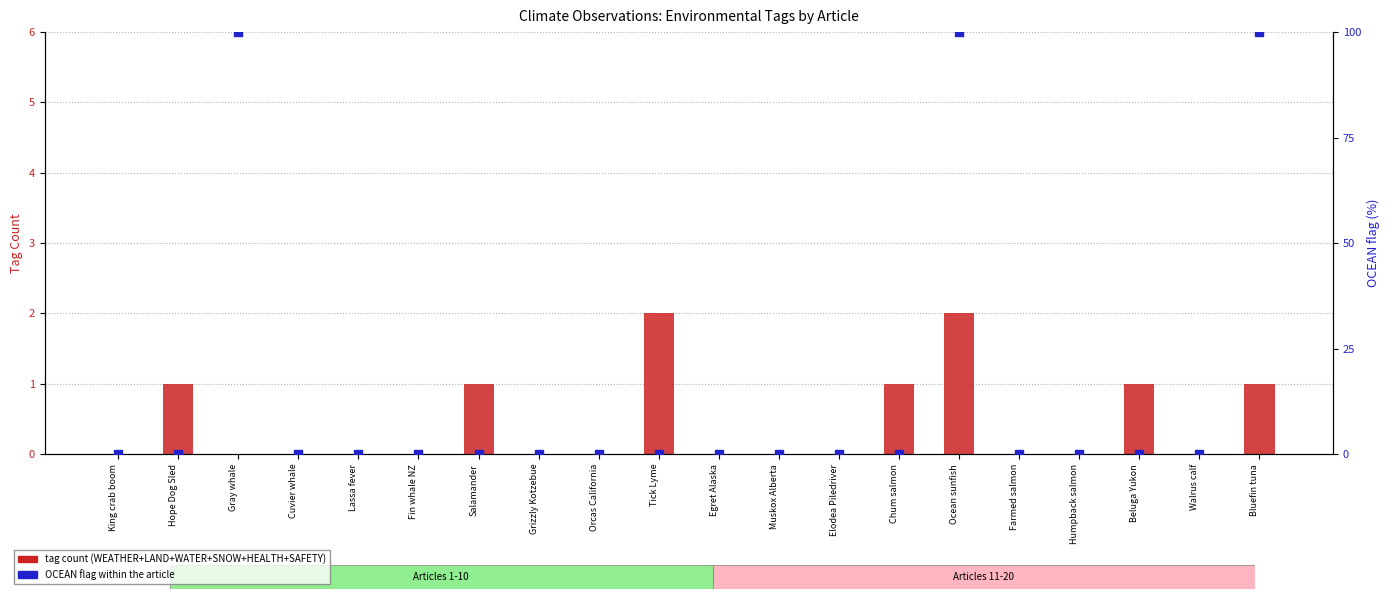

Which series has the largest Y range (max minus min)?

OCEAN (yes=100%)